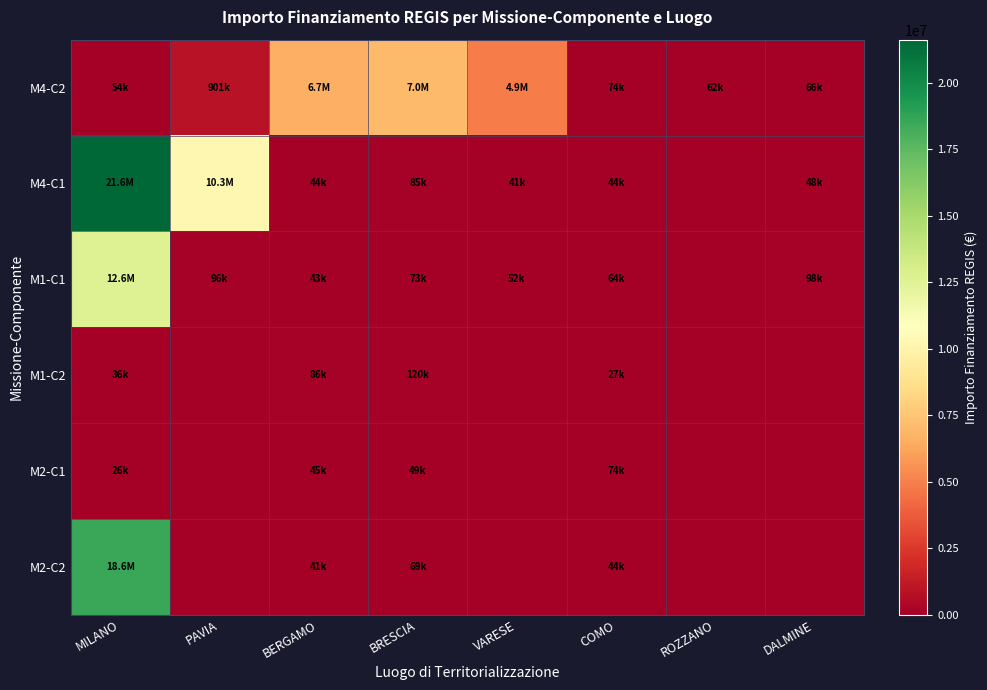

Which series has the largest total across all categories?

M4-C1